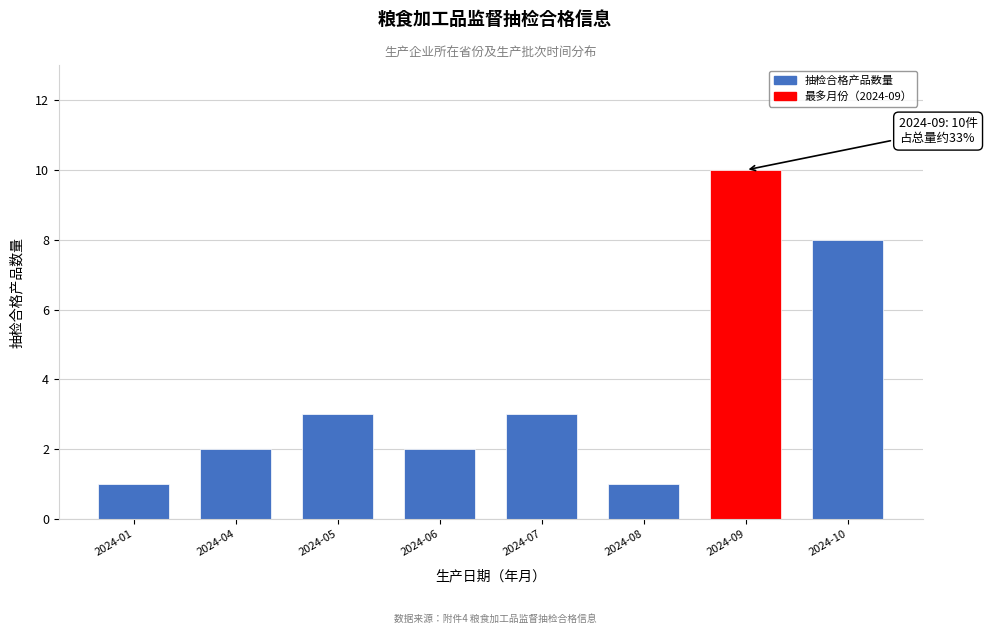

Reading left to right, transcribe all the data shown in this chart.

2024-01=1	2024-04=2	2024-05=3	2024-06=2	2024-07=3	2024-08=1	2024-09=10	2024-10=8